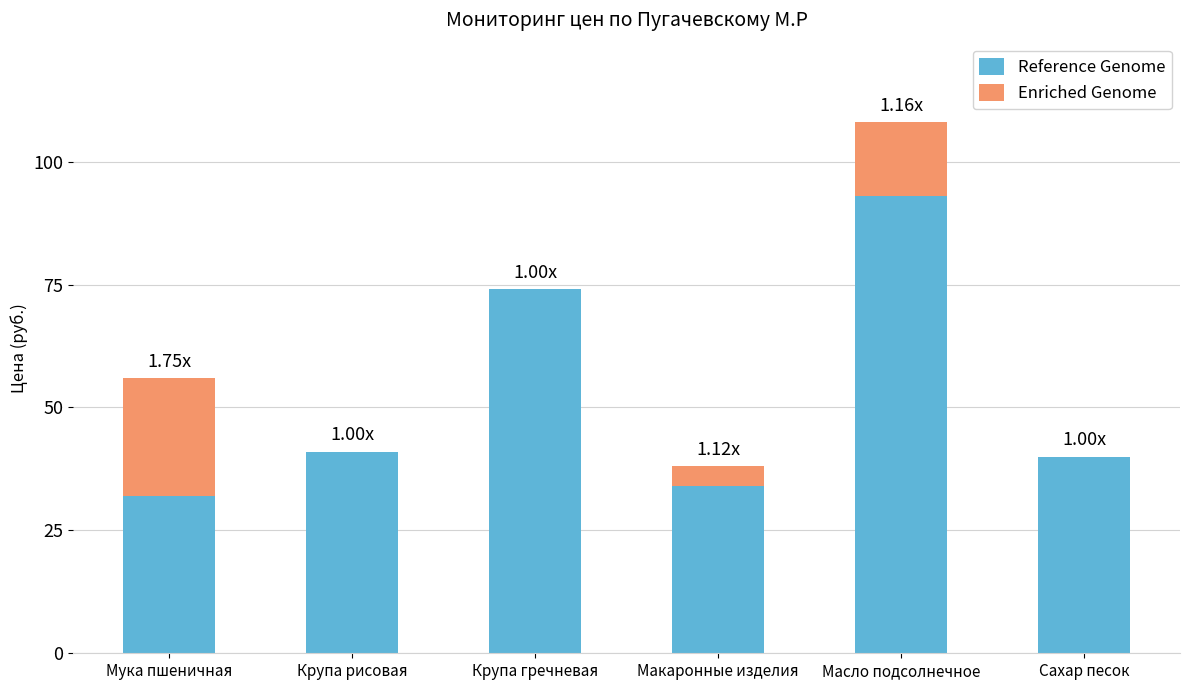

At which label is Reference Genome closest to 62?

Крупа гречневая